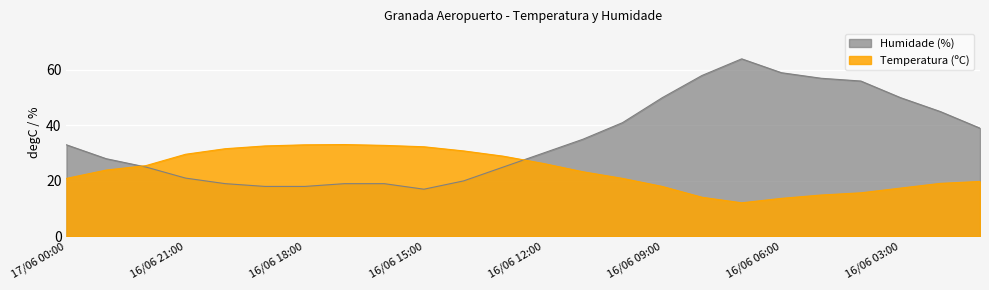

Where is Humidade (%) nearest to the value 40?

16/06 10:00